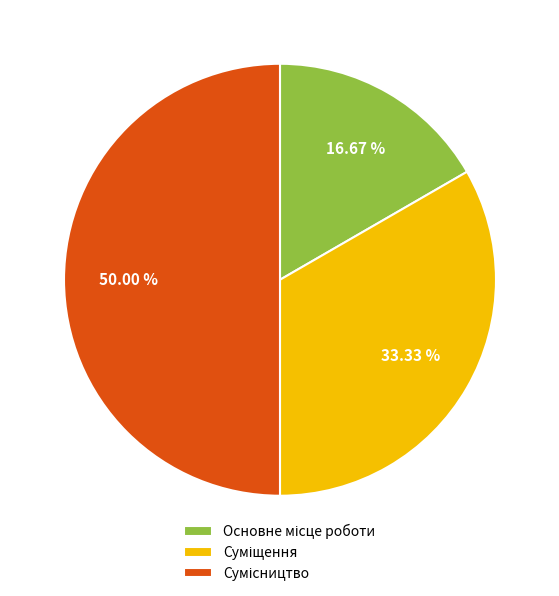

What is the ratio of the value at Суміщення to the value at Основне місце роботи?

2.0